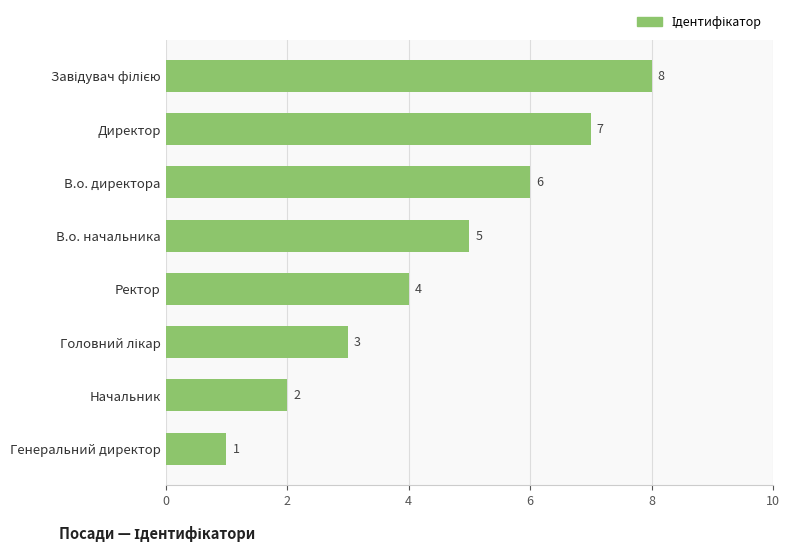

Are the bars horizontal?

Yes